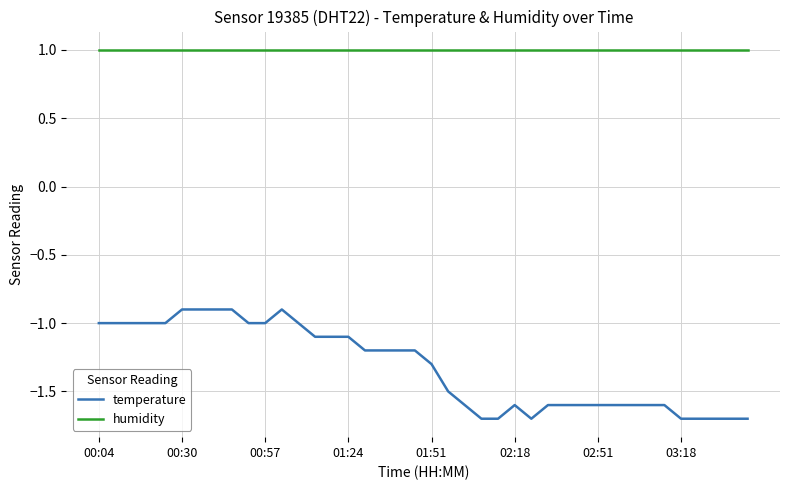

What is the maximum value for humidity?

1.0